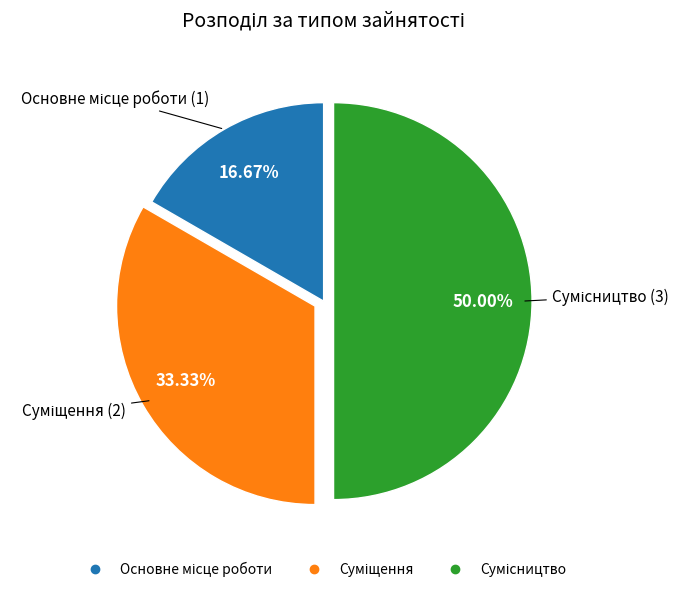

Is it true that Основне місце роботи is 3% of the pie?

False